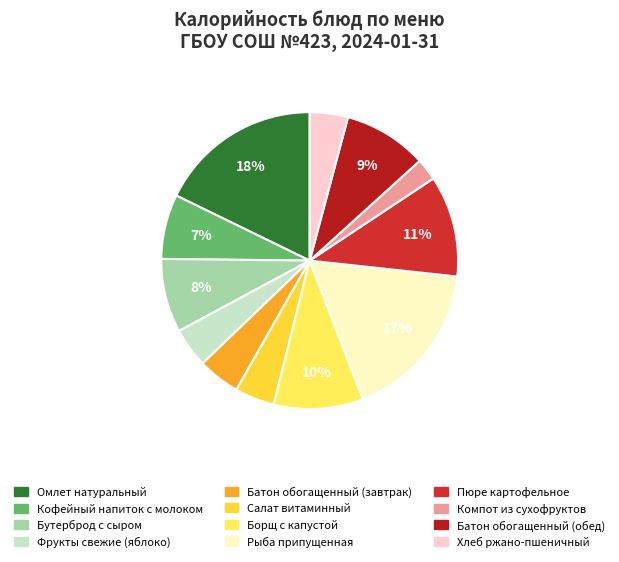

Approximately how many times larger is the value at Фрукты свежие (яблоко) compared to Рыба припущенная?

0.2